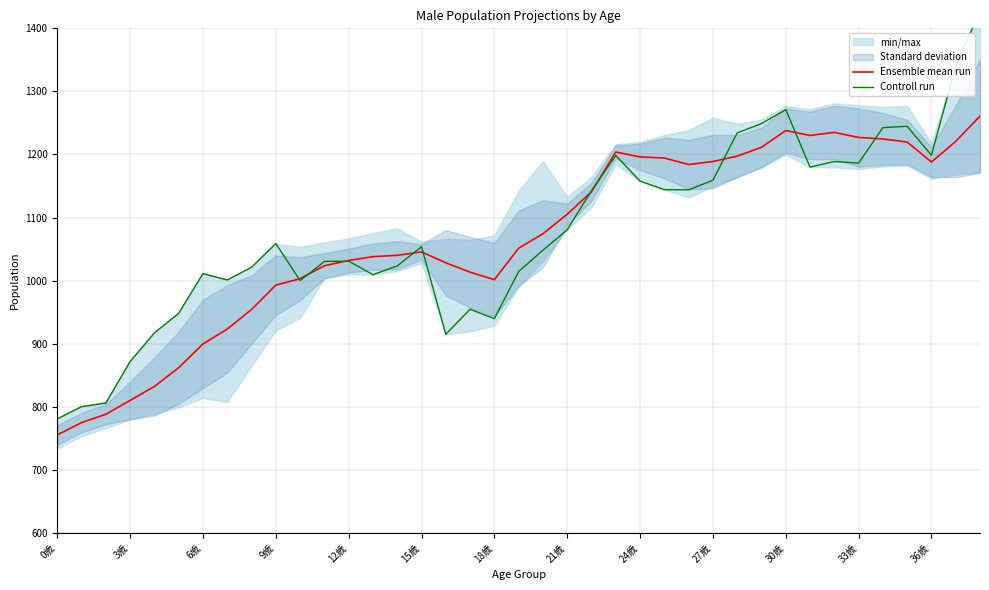

At how many categories does at least one series exceed 1296?

2